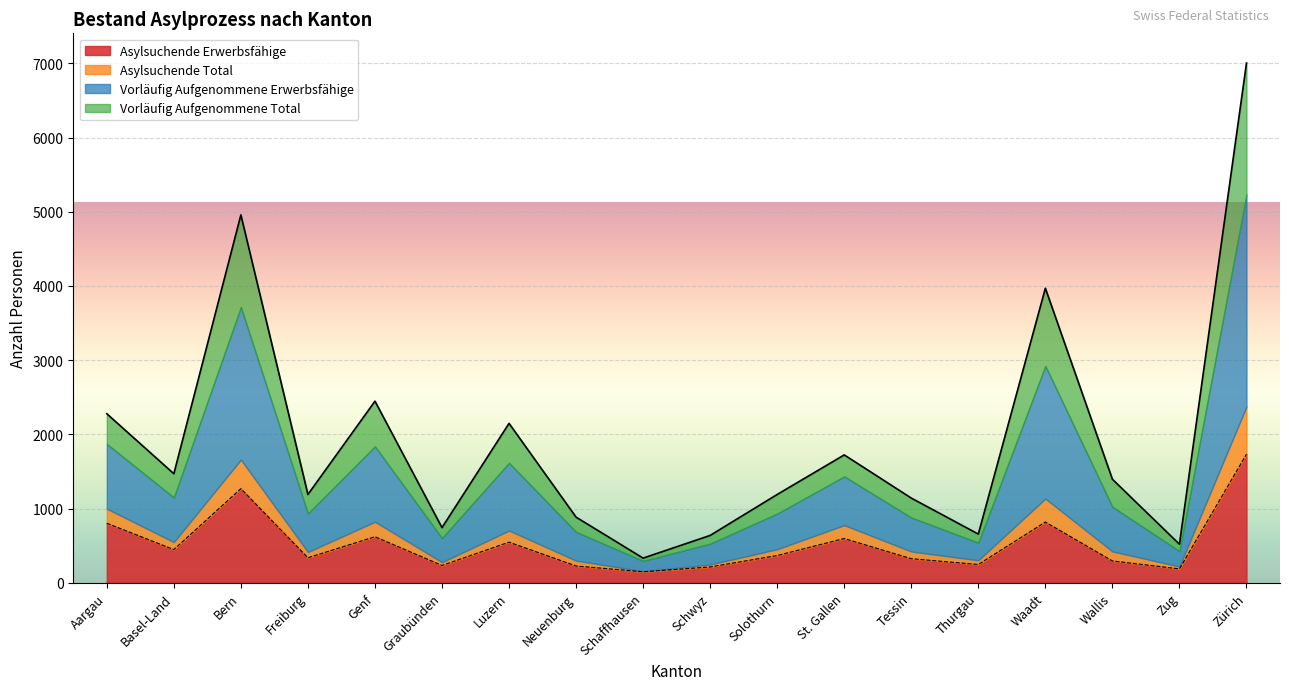

Count the number of categories in the chart.

18